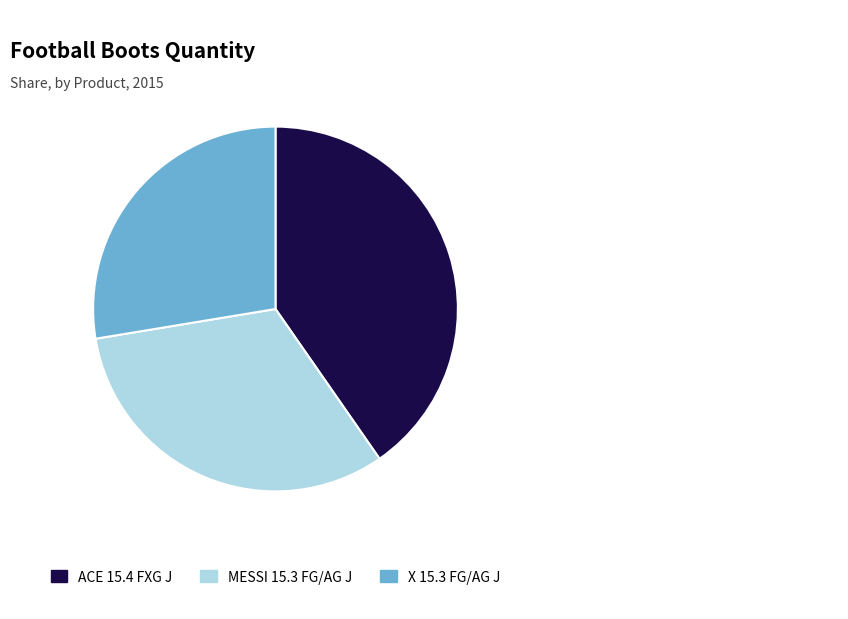

Which slice is the largest?

ACE 15.4 FXG J